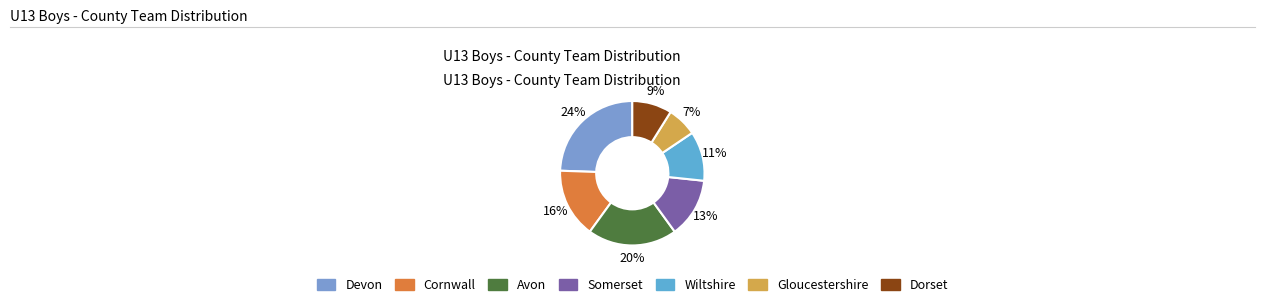

Does any single category account for the majority?

No